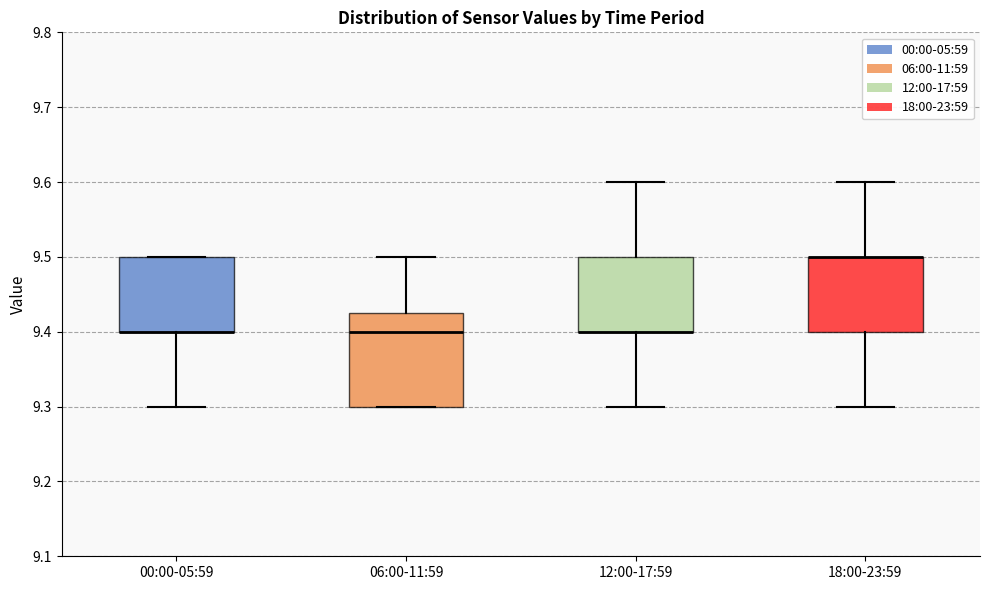

Reading left to right, transcribe this box plot: for each box, give where its median line is, the range the box spans, and where its two whiskers end, as read against the y-axis. The values are not printed on the chart, so give them approximately, as read against the axis.

00:00-05:59: median 9.40 (drawn on the box's lower edge), box 9.40 to 9.50, whiskers 9.30 to 9.50
06:00-11:59: median 9.40, box 9.30 to 9.43, whiskers 9.30 to 9.50
12:00-17:59: median 9.40 (drawn on the box's lower edge), box 9.40 to 9.50, whiskers 9.30 to 9.60
18:00-23:59: median 9.50 (drawn on the box's upper edge), box 9.40 to 9.50, whiskers 9.30 to 9.60